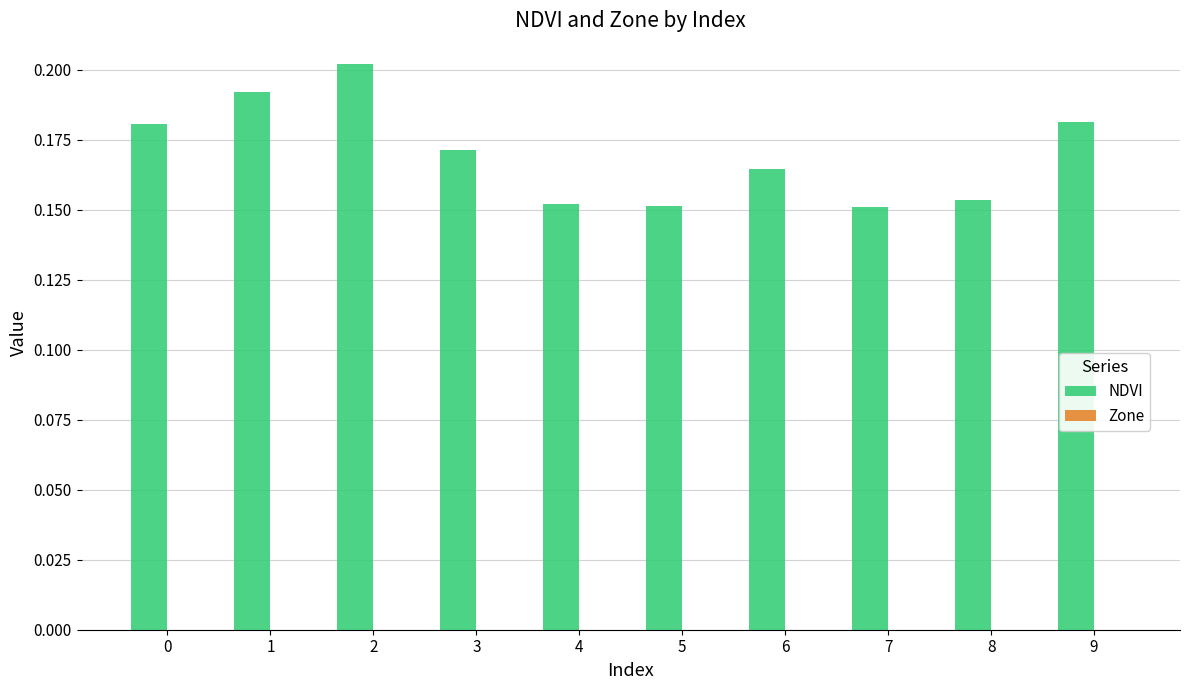

How many values are between 0 and 1?

10